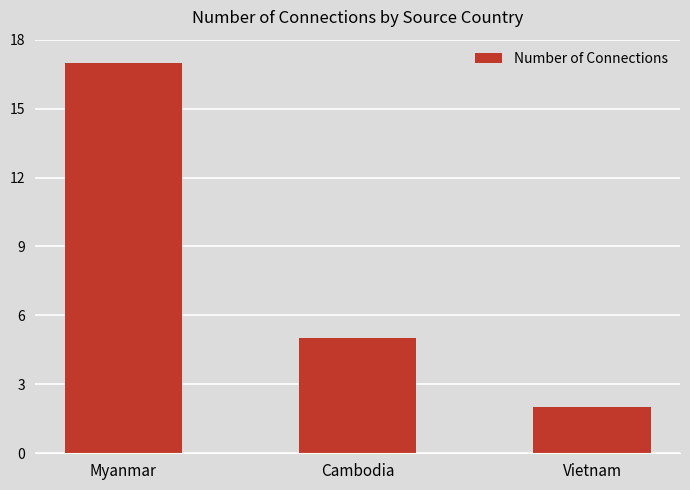

Where does the data first go above 5?

Myanmar